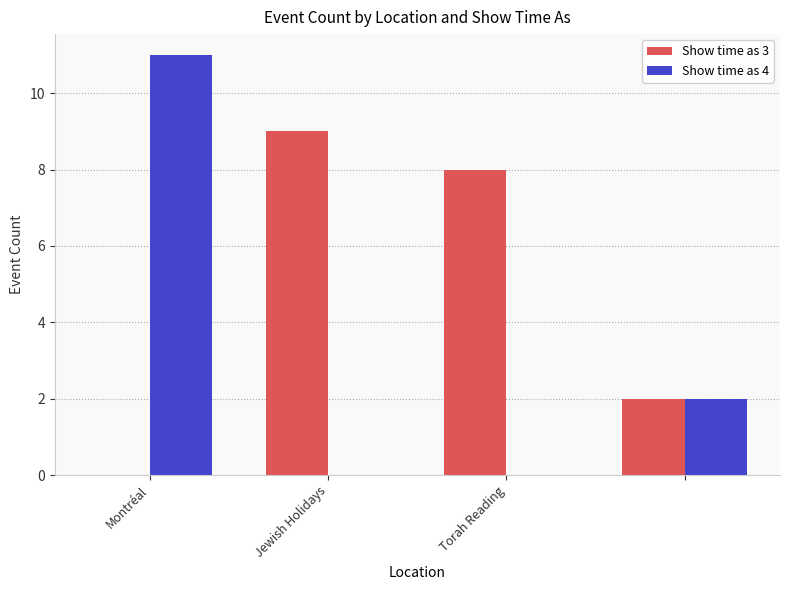

What is the highest value of the Show time as 3 series?

9